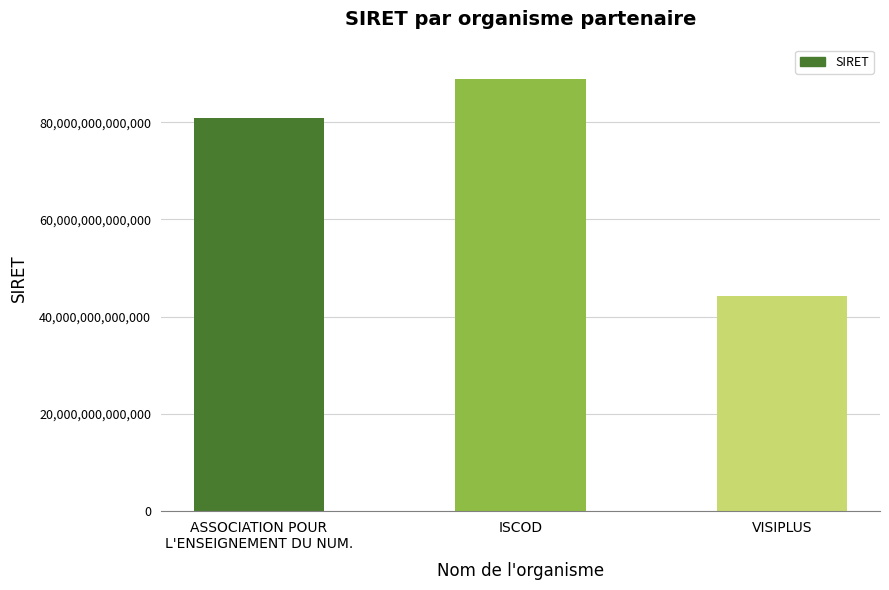

How many values are below 80875076400025?

1